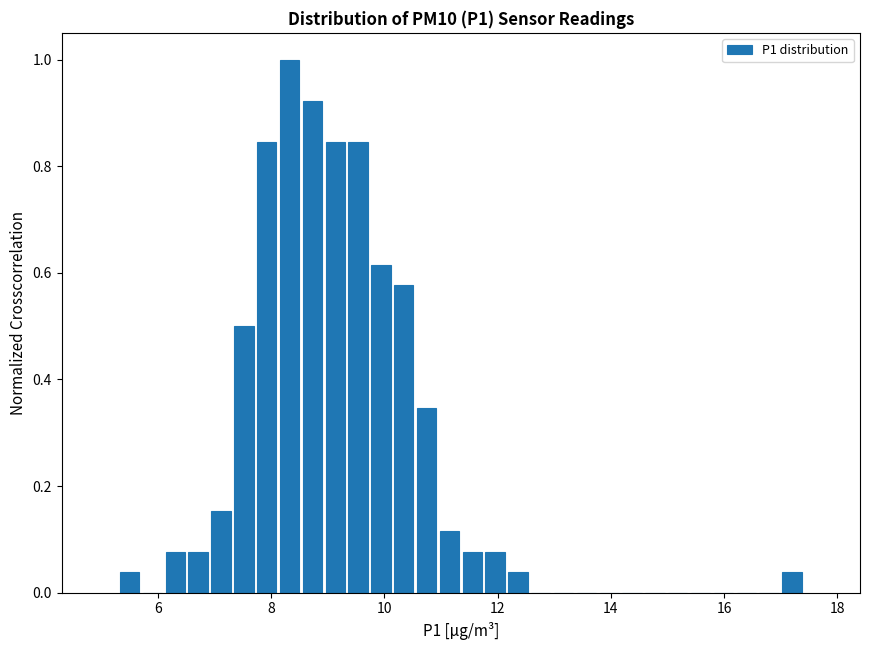

Read against the x-axis, roughly where is the centre of the tallest bar?

8.4